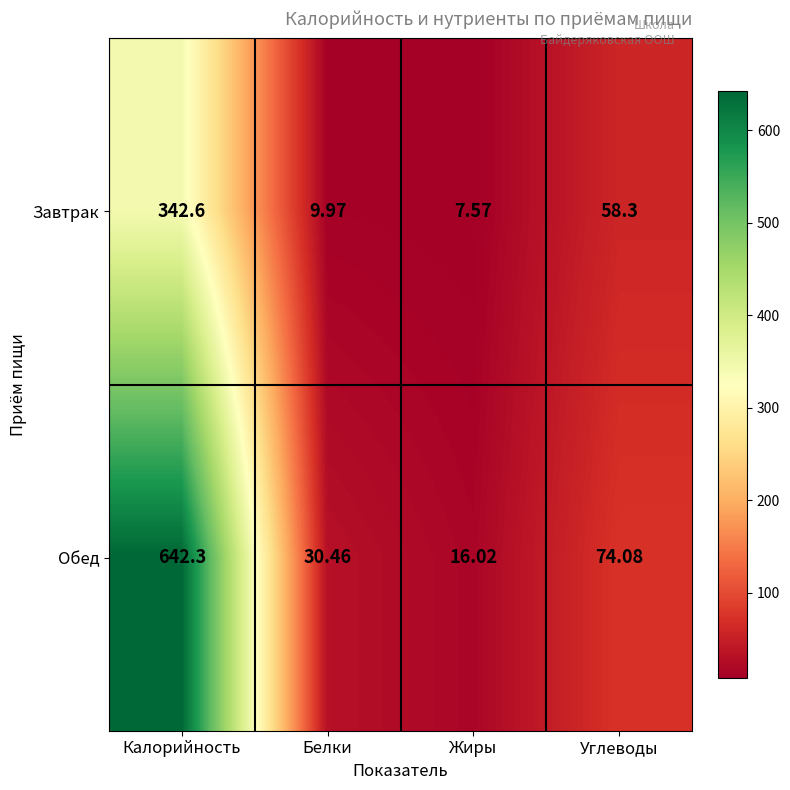

At which category is the sum across all series the highest?

Калорийность